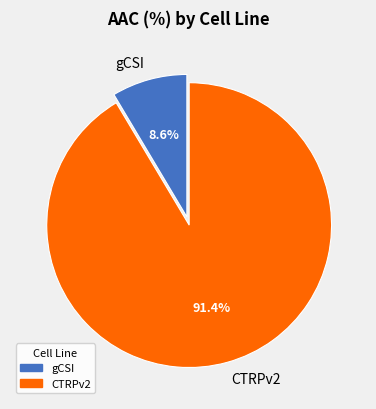

How many slices are in this pie chart?

2